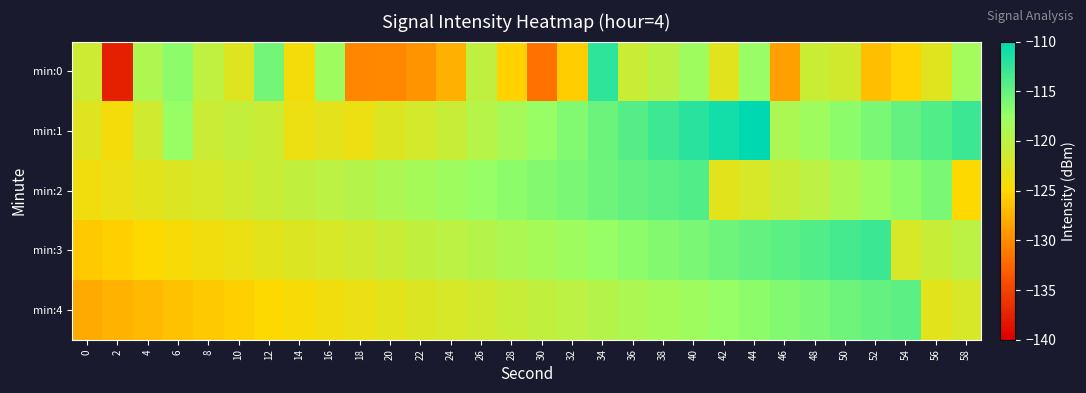

Which series changed the most between 12 and 44?

min:1